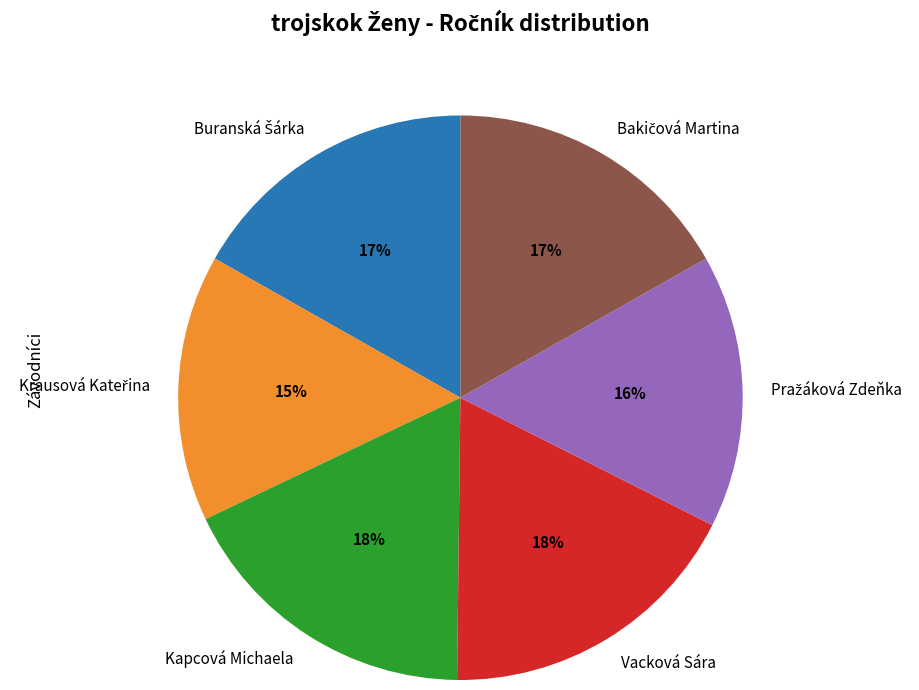

Is there any slice that represents more than half of the pie?

No